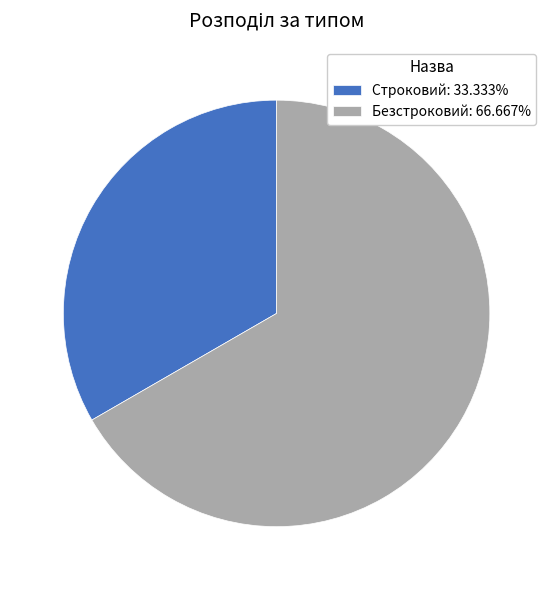

Is Строковий: 33.333% the majority of the pie?

No